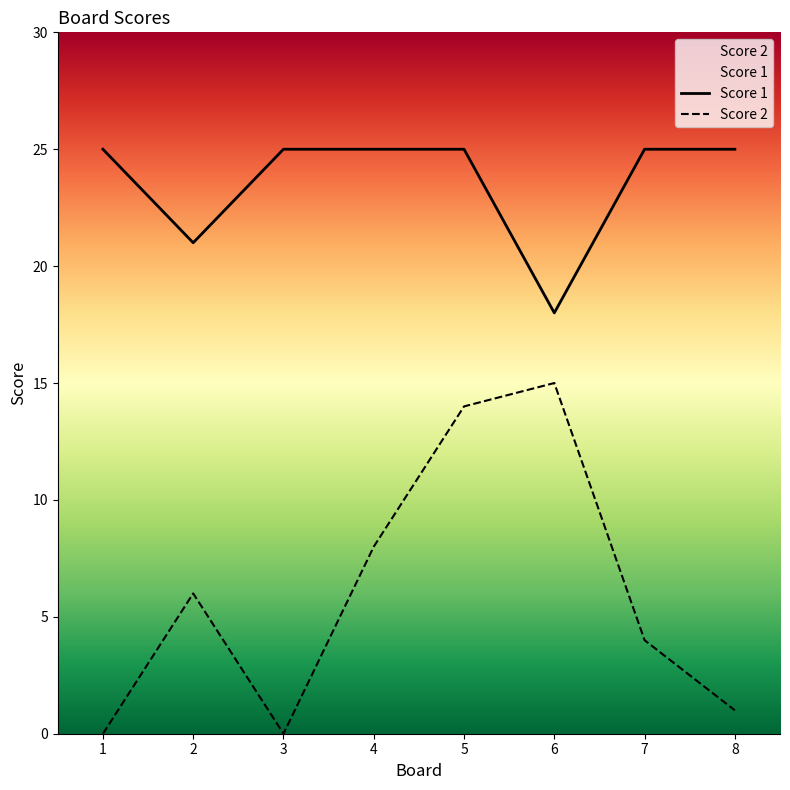

At which category is the sum across all series the highest?

5